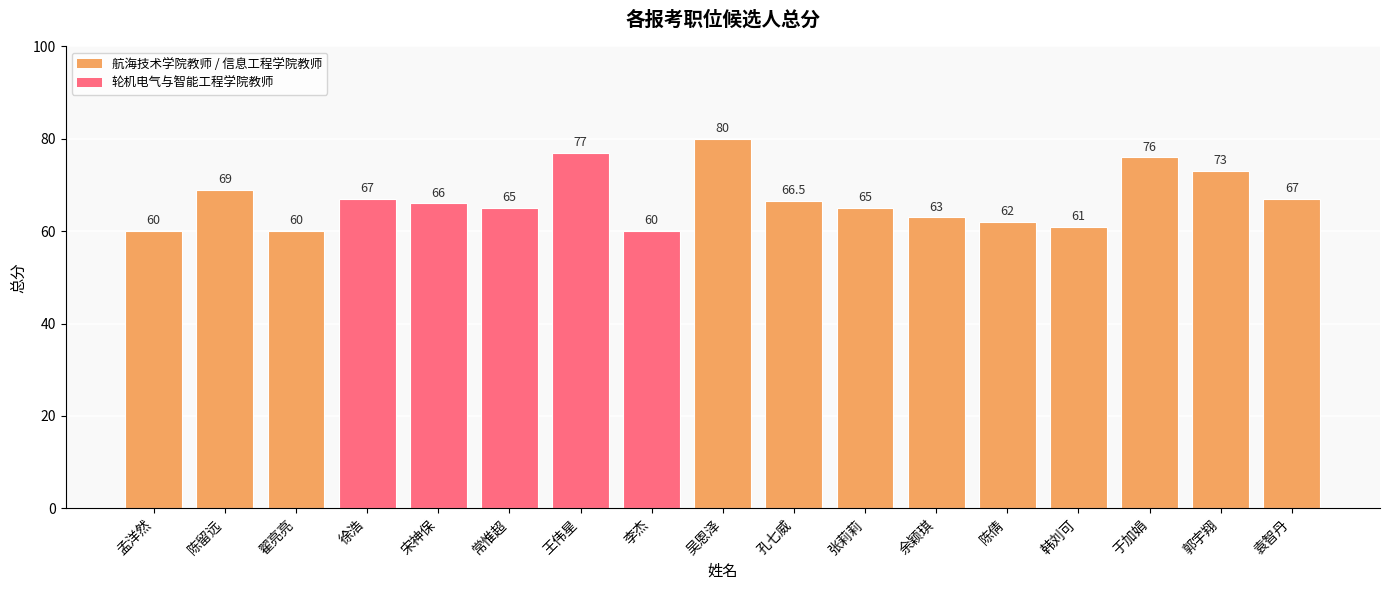

Are the bars horizontal?

No